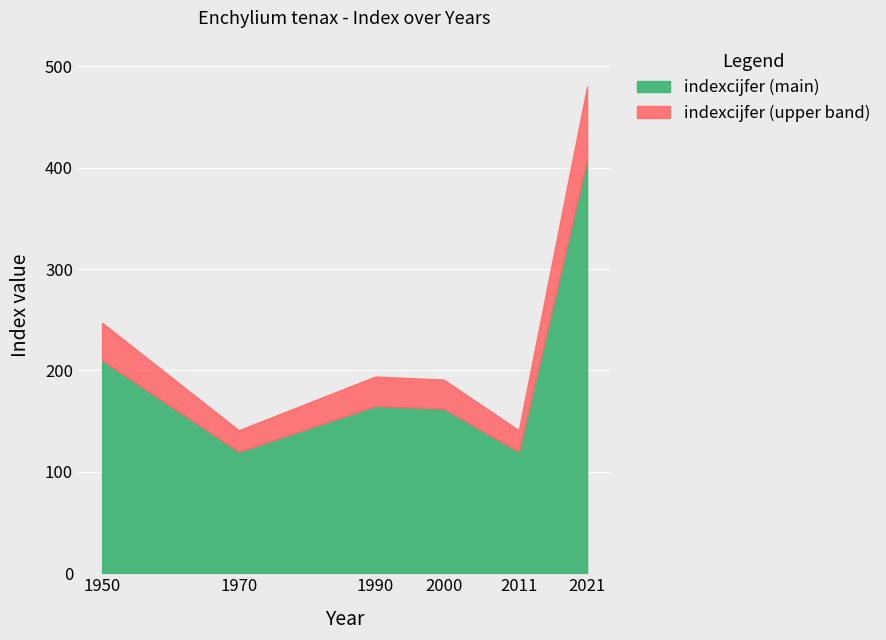

How many data points are less than 194?

3